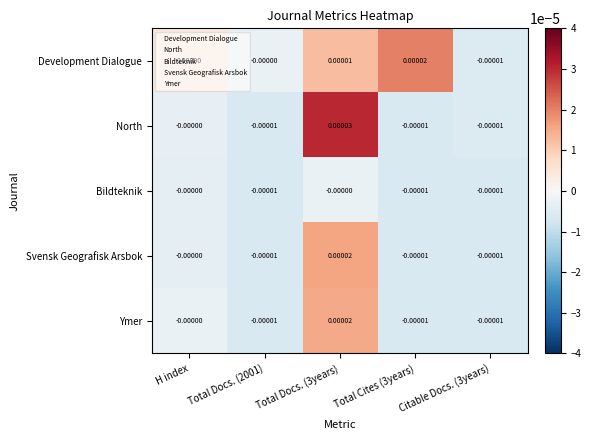

Which series changed the most between H index and Total Docs. (3years)?

North